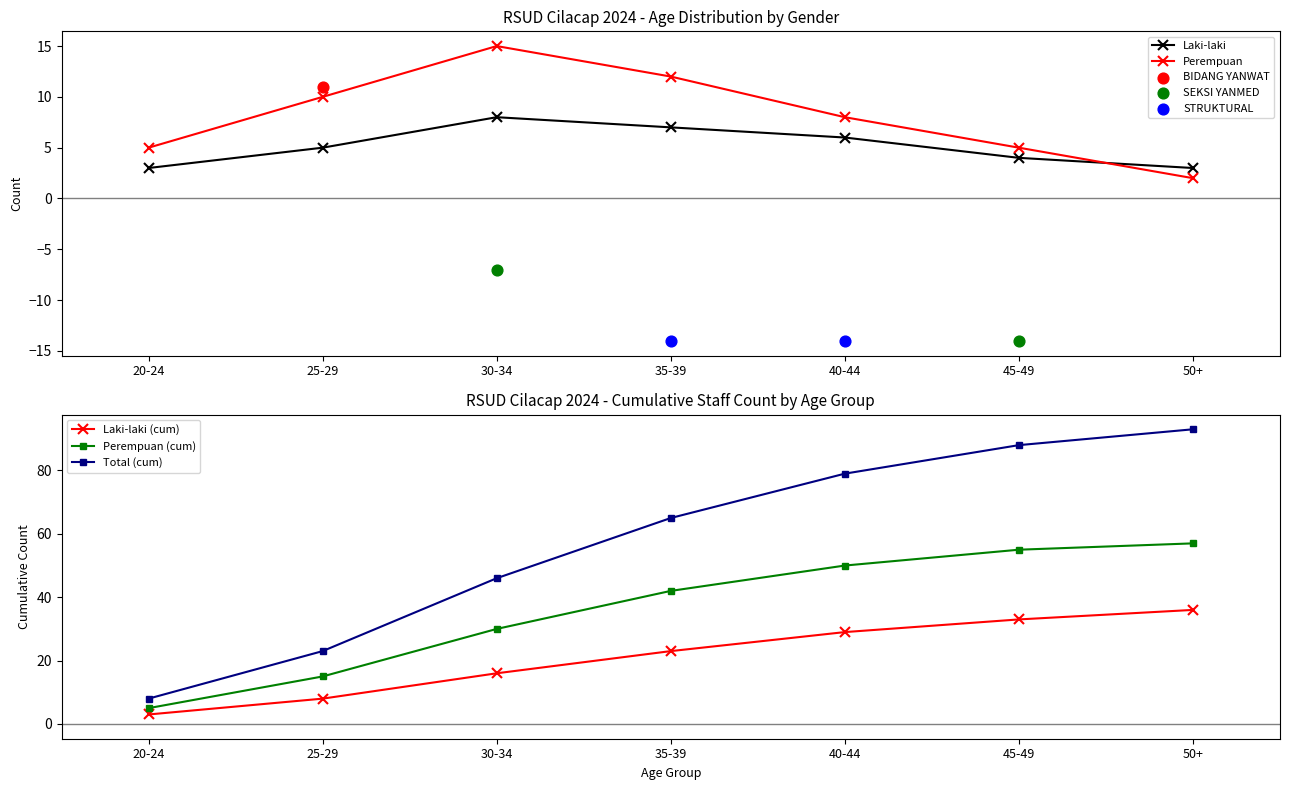

Is the value of Laki-laki at 25-29 greater than the value of Perempuan at 45-49?

No